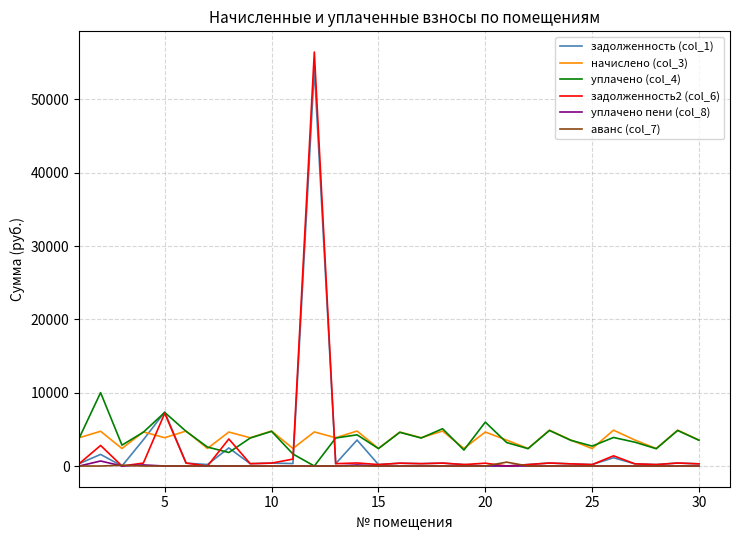

Which series has the largest range (max minus min)?

задолженность2 (col_6)